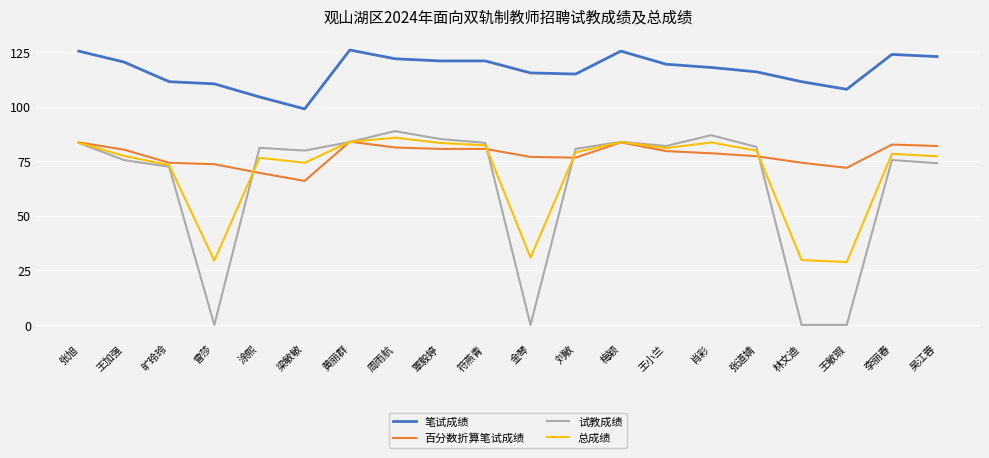

True or false: 试教成绩 and 笔试成绩 intersect in this chart.

False